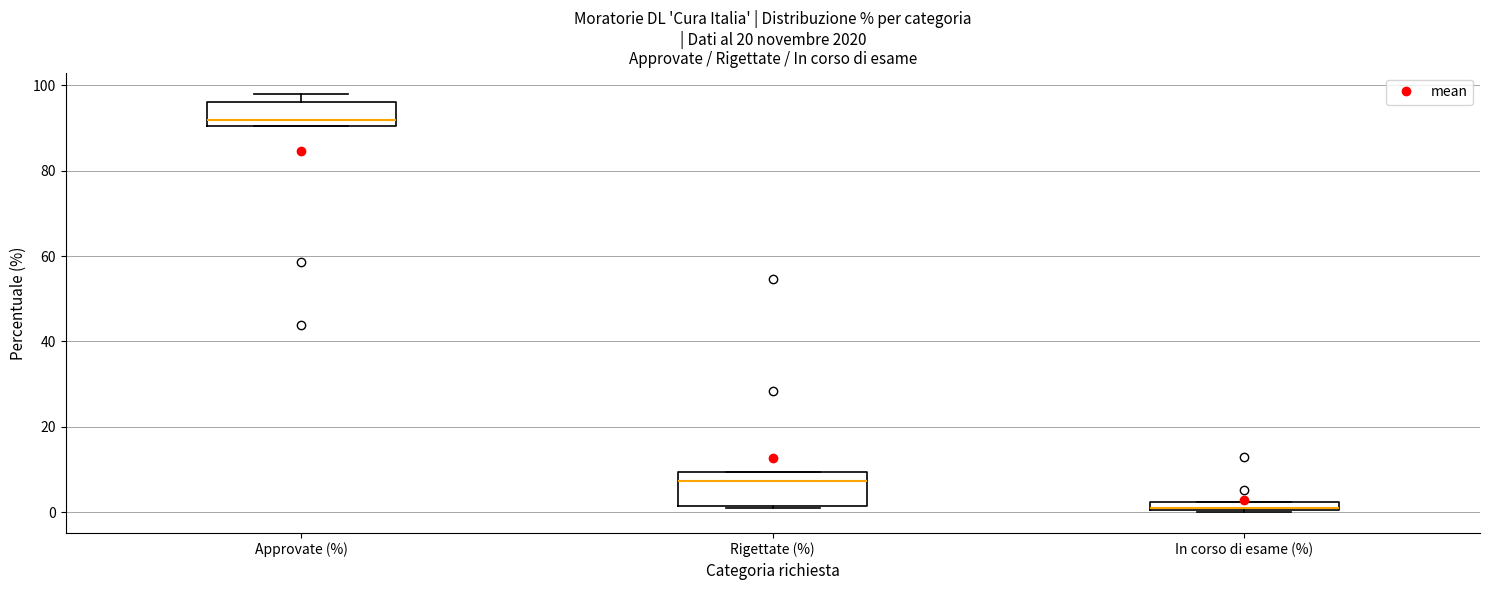

Where does the median line of the box for Approvate (%) sit on the y-axis? The values are not printed on the chart, so give them approximately, as read against the axis.

92